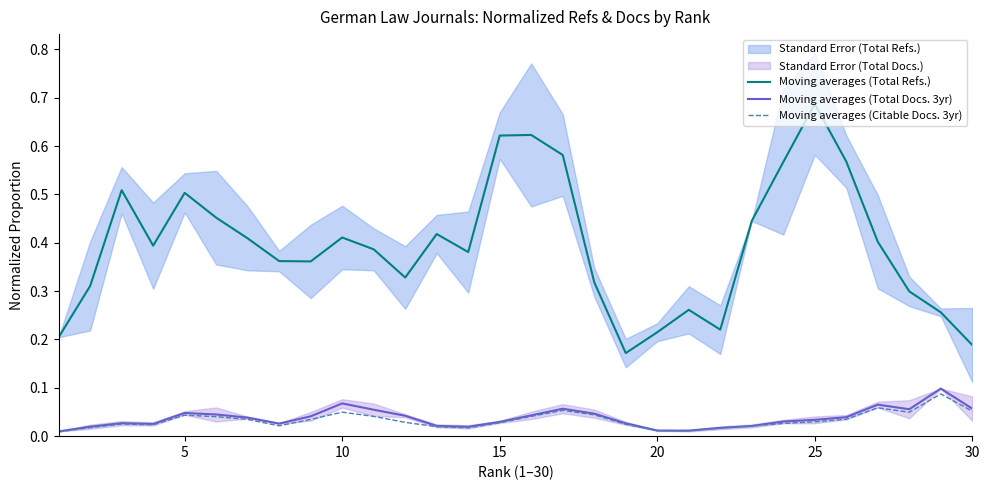

True or false: Moving averages (Total Refs.) and Moving averages (Total Docs. 3yr) cross at least once.

False